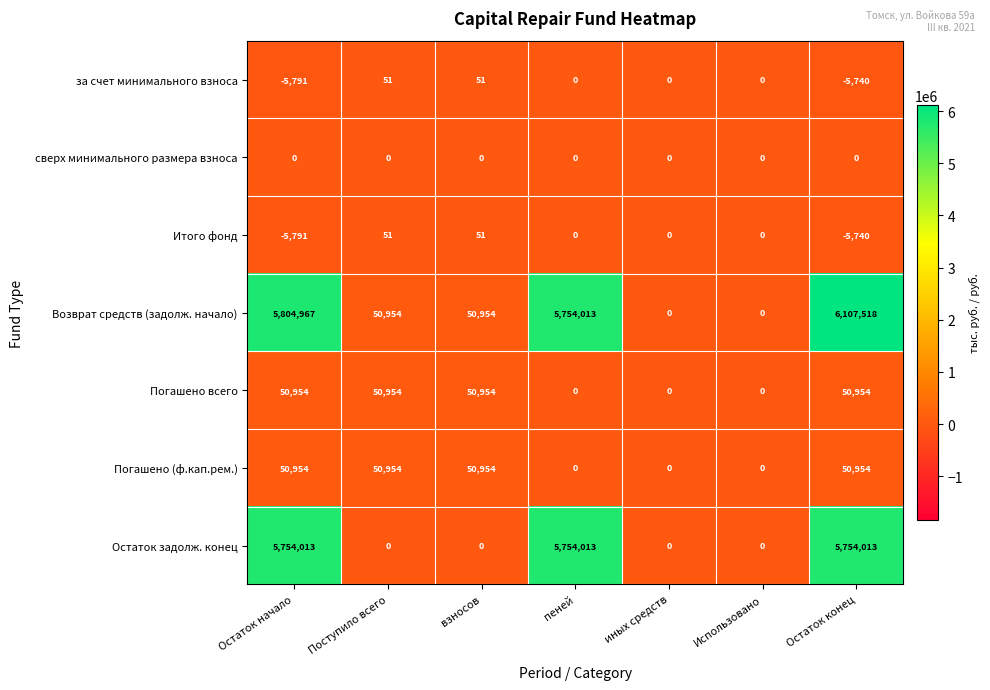

True or false: Итого фонд has a value of 51 at Поступило всего.

True